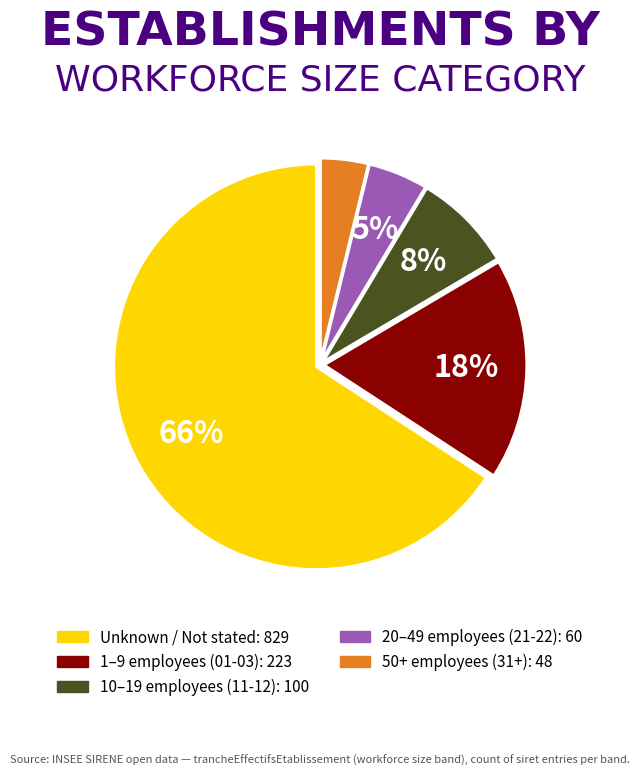

Does any single category account for the majority?

Yes